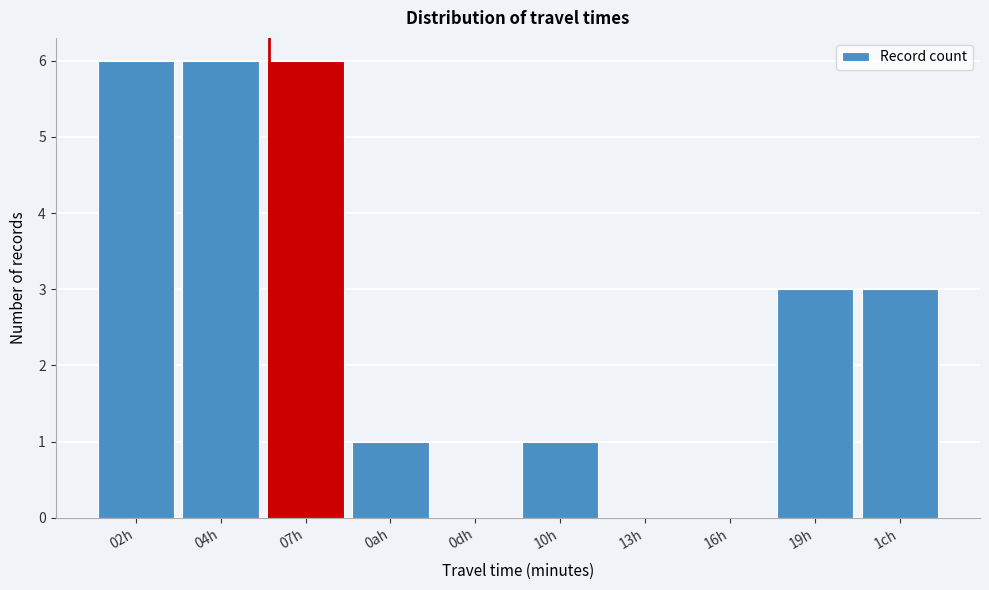

Reading right to left, what are all the values shown in this chart?

1ch=3	19h=3	16h=0	13h=0	10h=1	0dh=0	0ah=1	07h=6	04h=6	02h=6